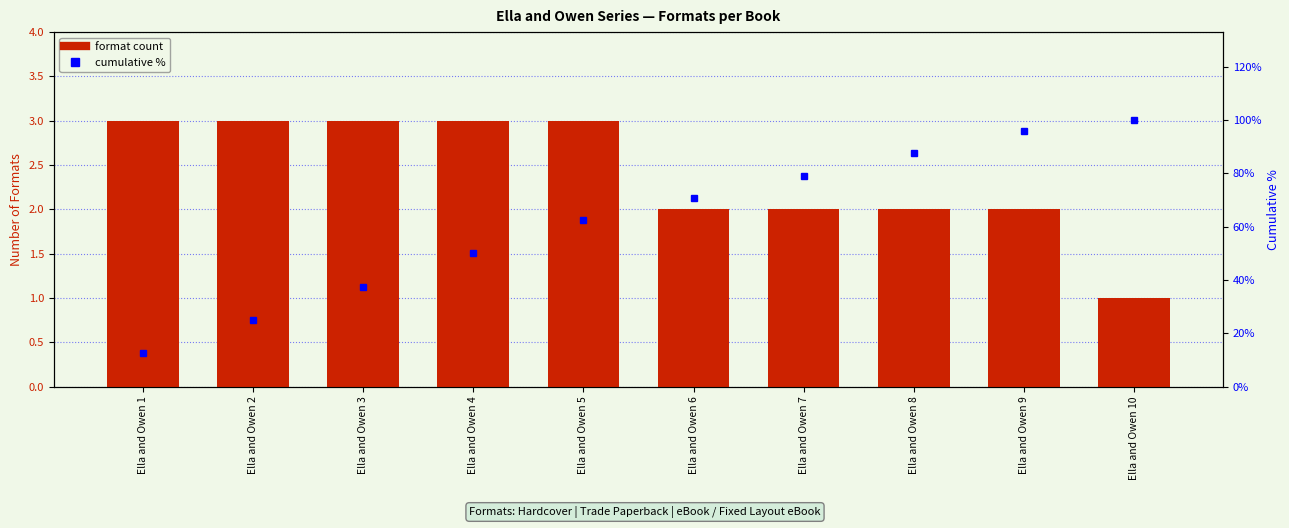

What is the minimum value shown in the chart?

1.0